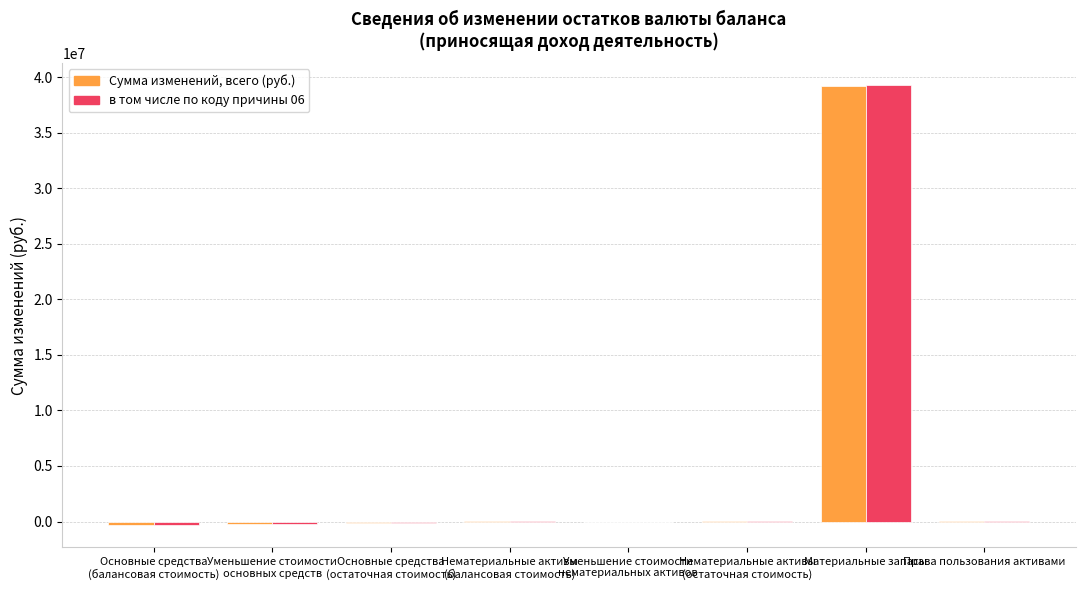

At which category is the sum across all series the highest?

Материальные запасы